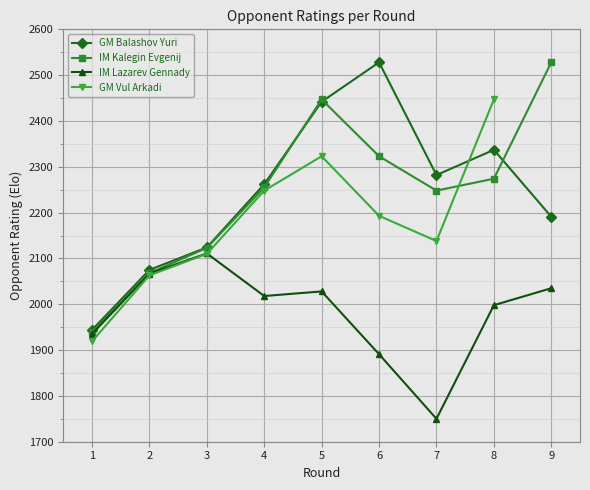

How many values in the GM Balashov Yuri series exceed 2262?

4